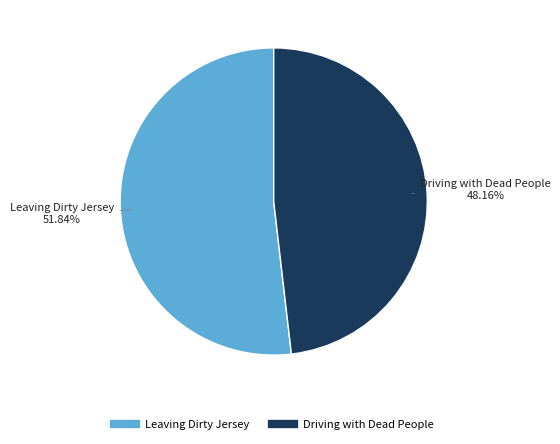

Which slice is the smallest?

Driving with Dead People